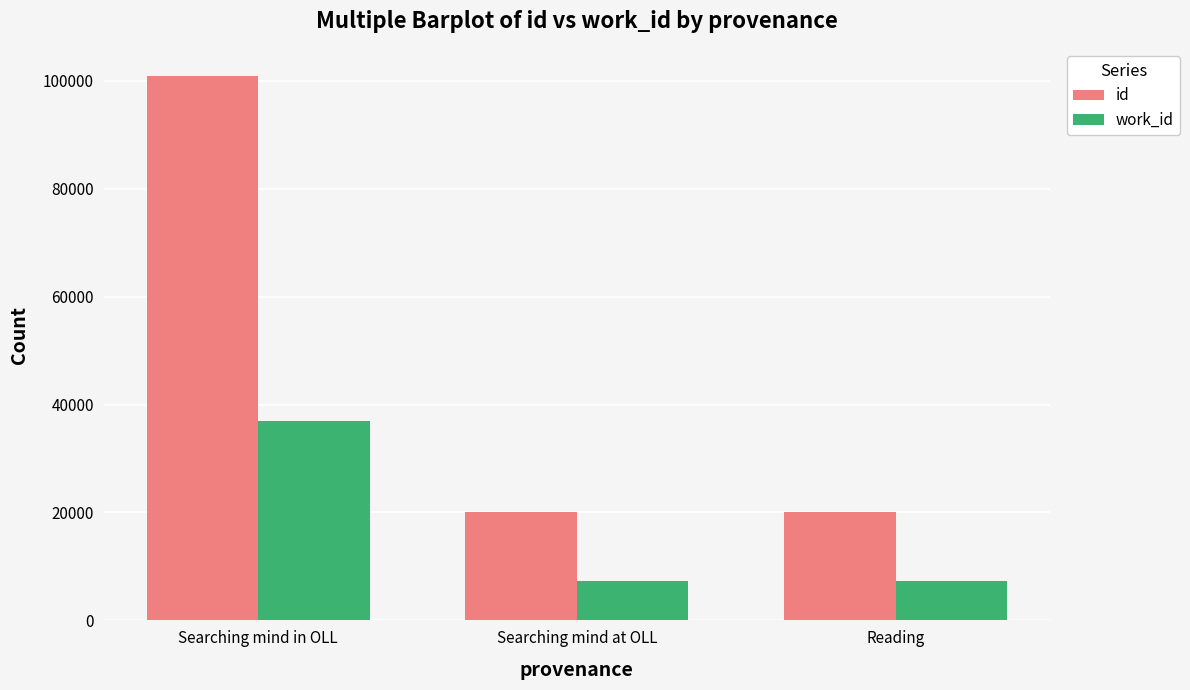

Rank the series by their average value, from lowest to highest.

work_id, id